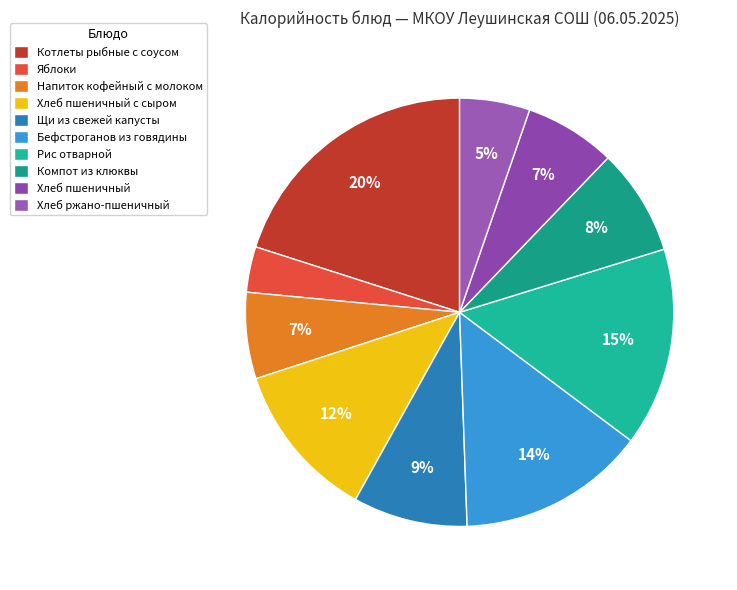

Between Рис отварной and Хлеб пшеничный, which is larger?

Рис отварной